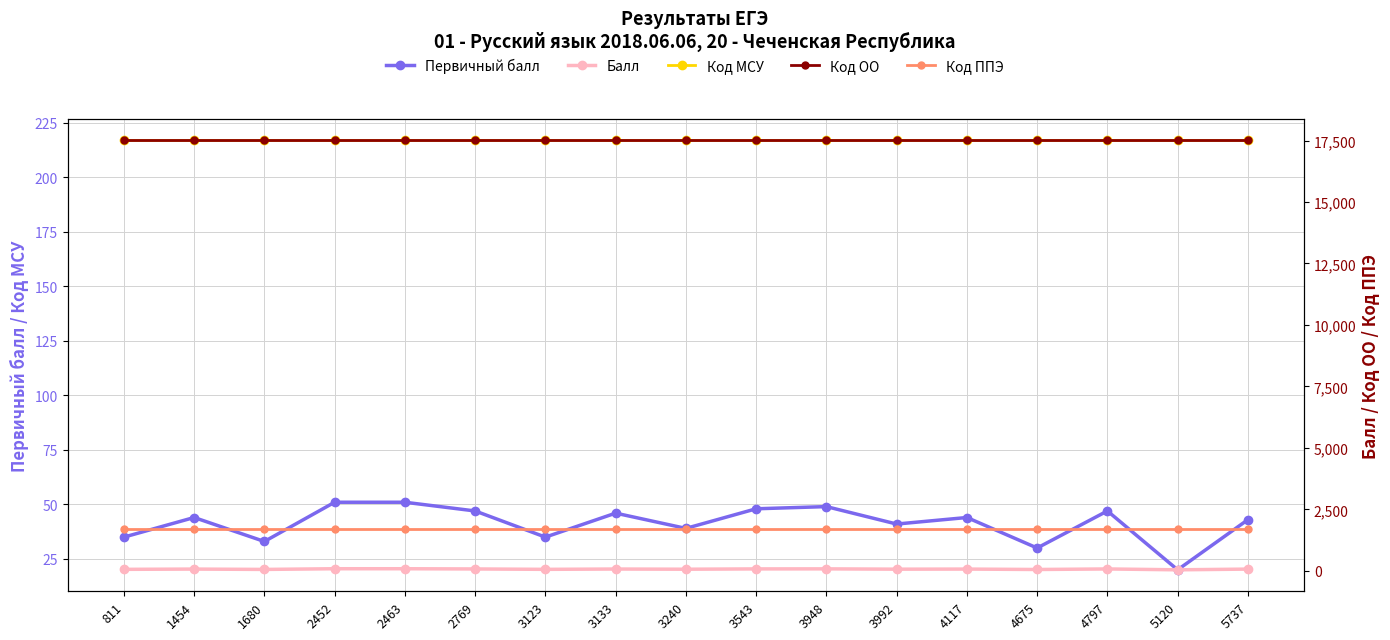

Read the Балл value at 4675, to the nearest 5.

55